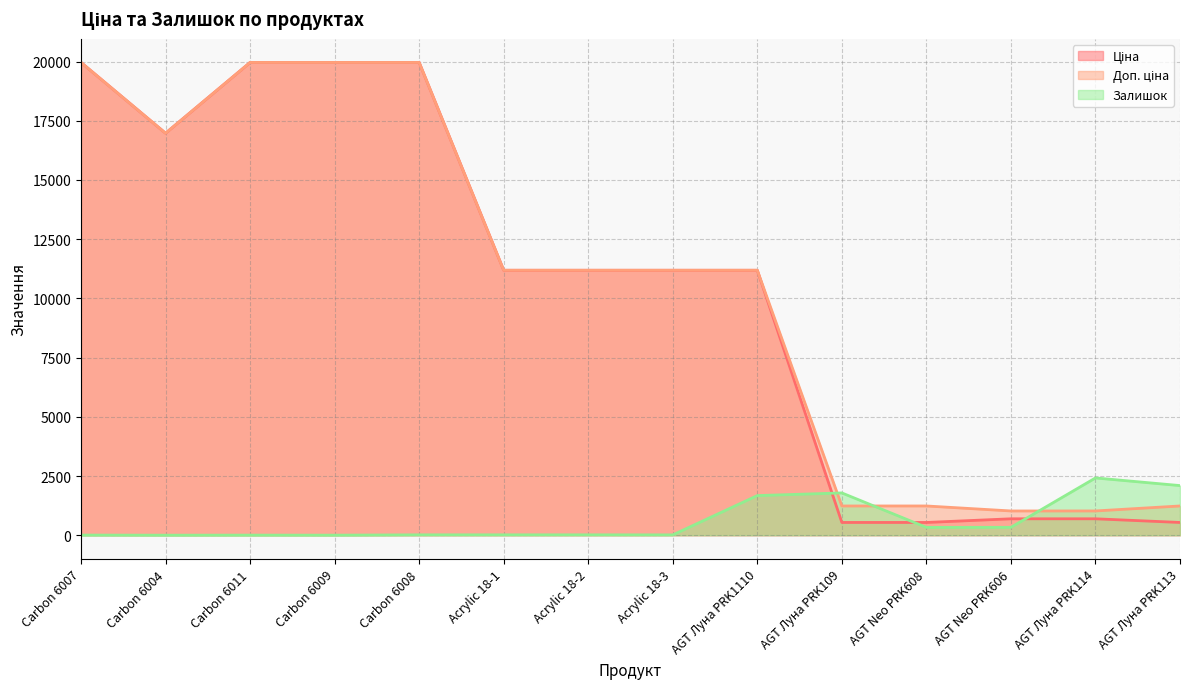

Is the value of Доп. ціна at AGT Neo PRK608 greater than the value of Залишок at Carbon 6011?

Yes